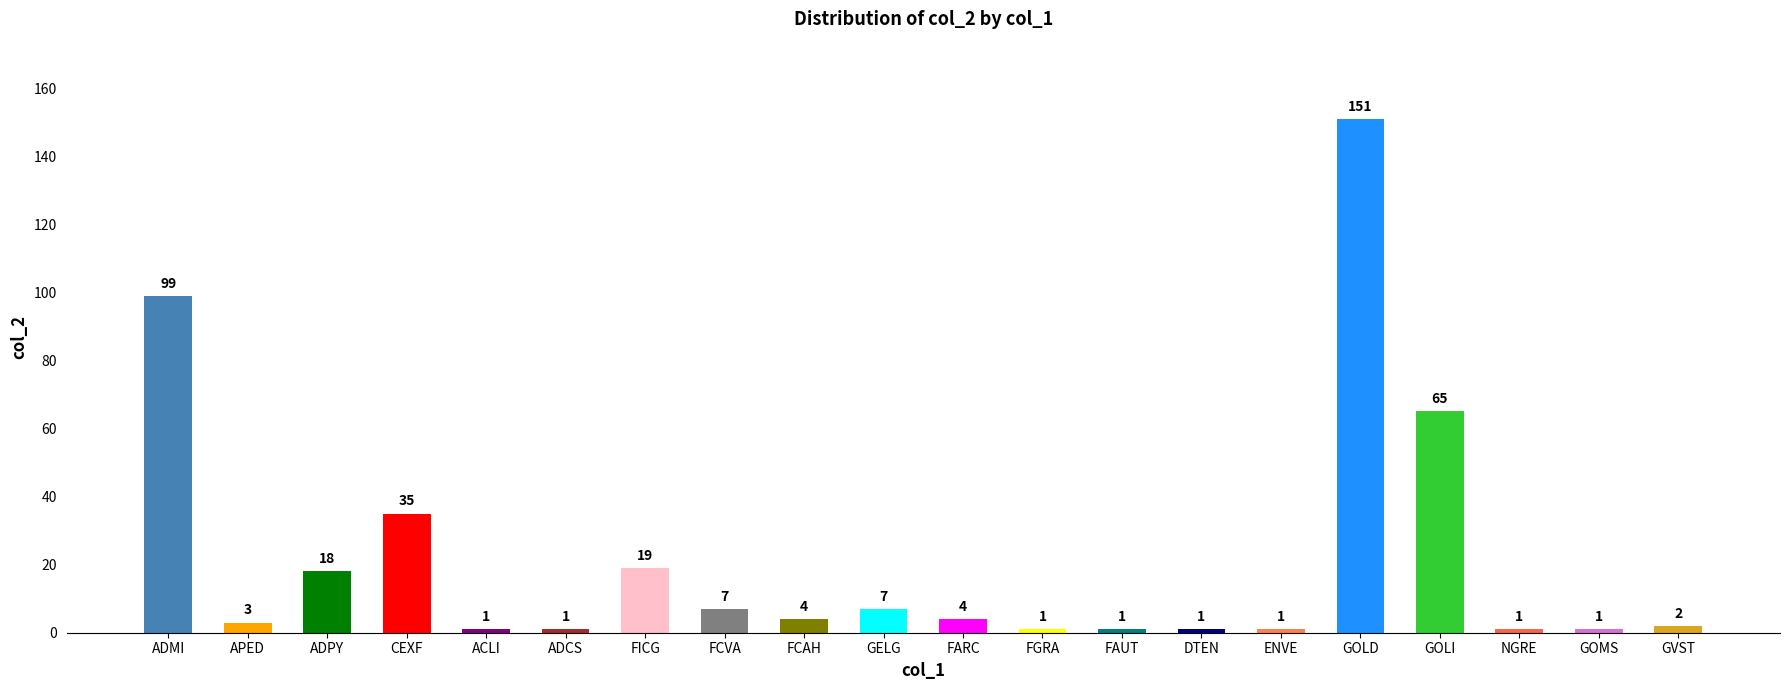

What is the value of the 16th bar from the left?

151